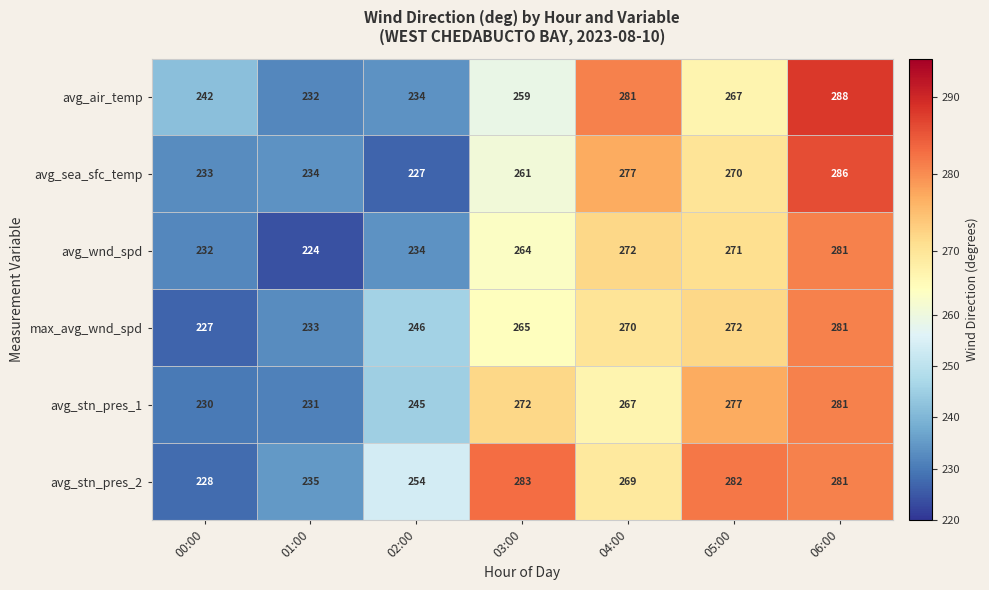

How many data points in avg_air_temp are less than 259?

3